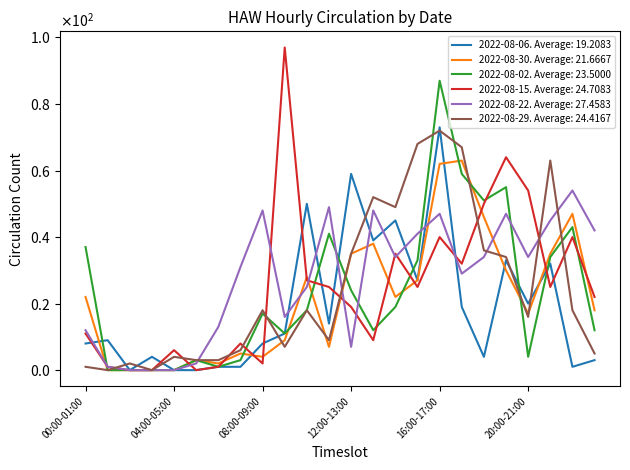

At how many categories does at least one series exceed 13?

18